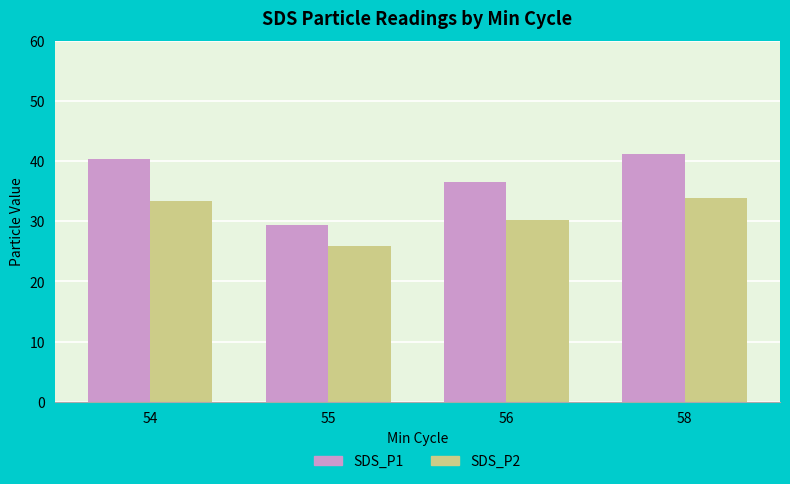

How many groups of bars are there?

4